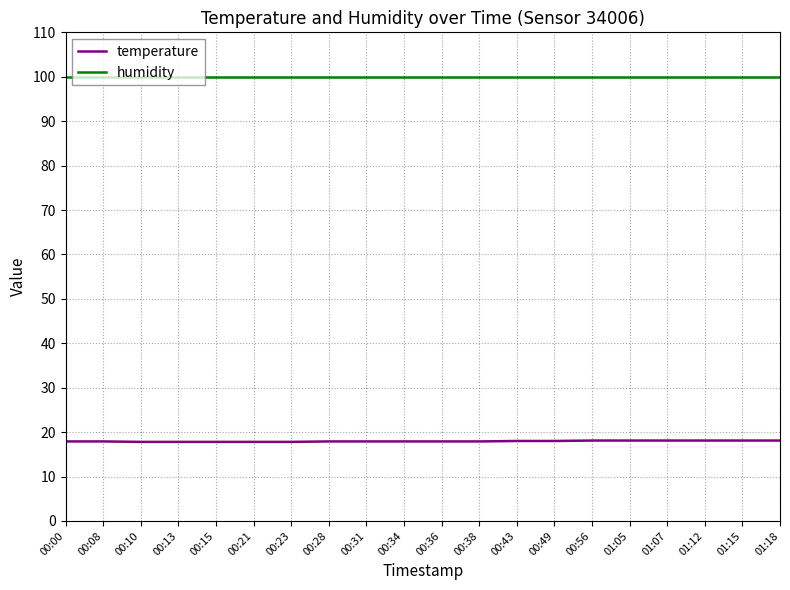

What position from the left is 00:21?

6